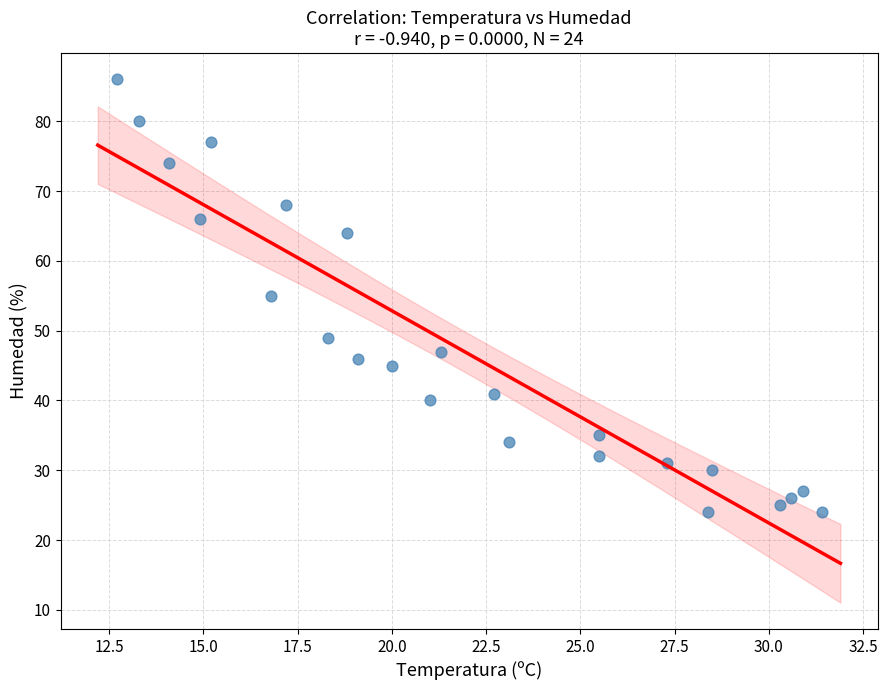

What is the range of Y values (max minus min)?

62